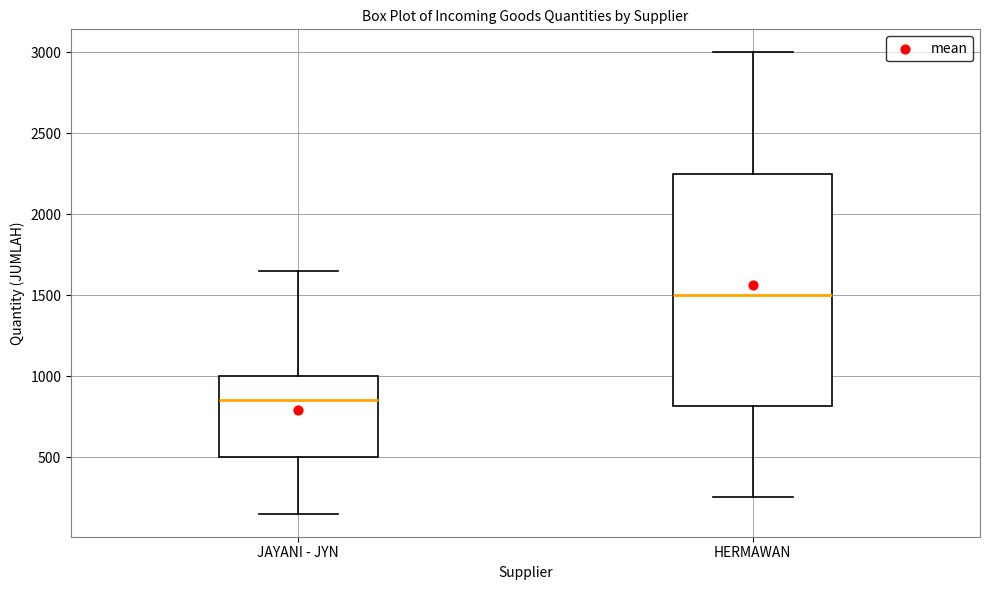

Which box is the tallest, from its lower edge to its upper edge?

HERMAWAN